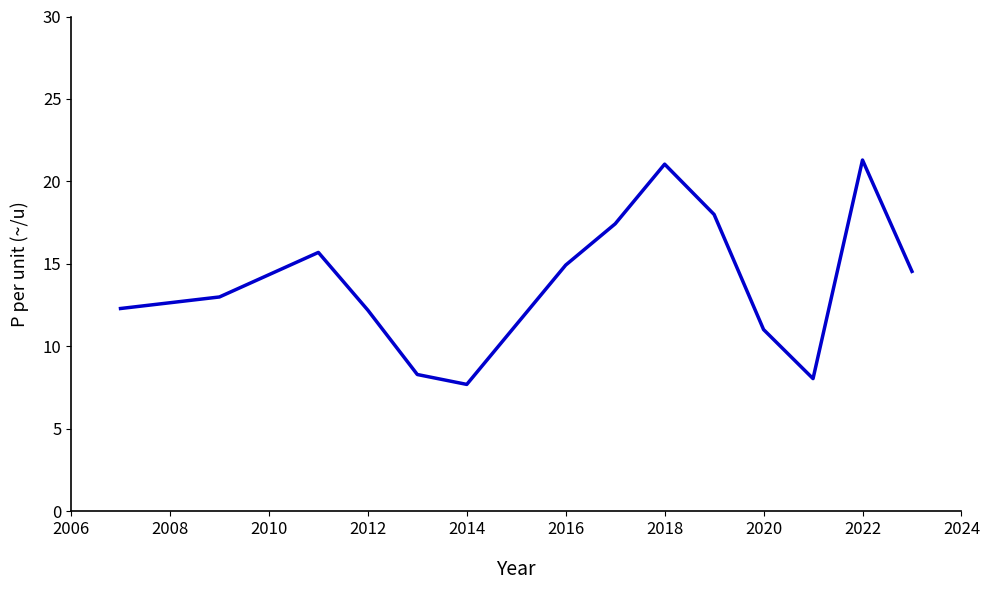

What is the difference between the maximum and minimum values?

13.6